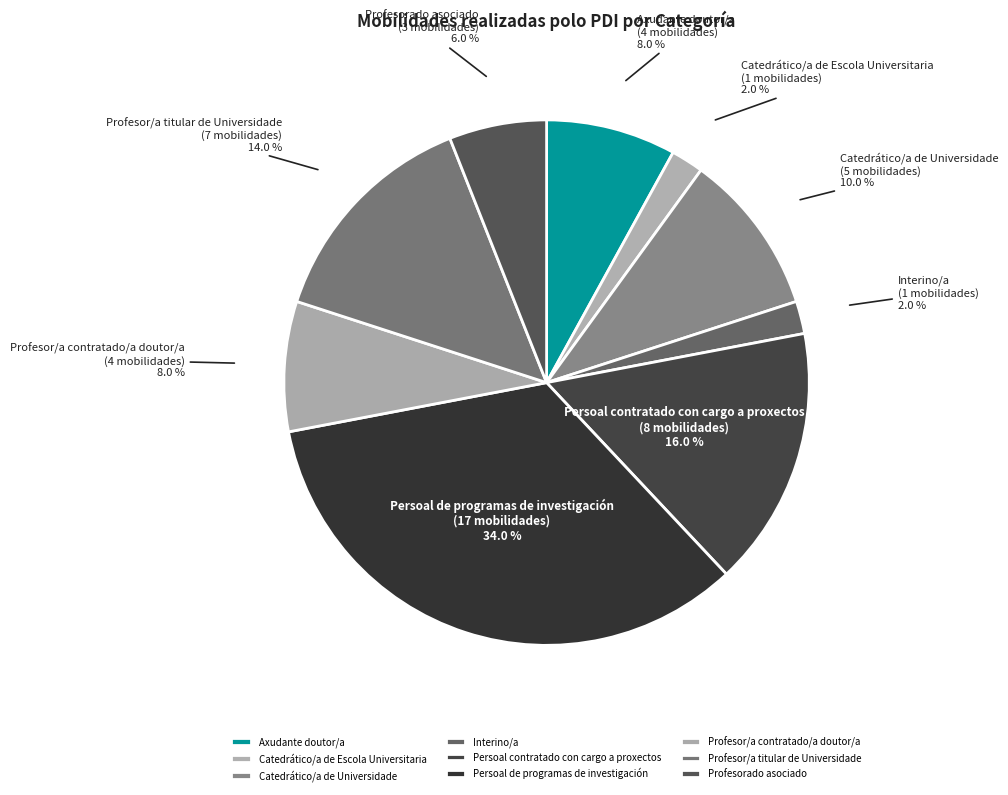

Is there a majority slice in this chart?

No